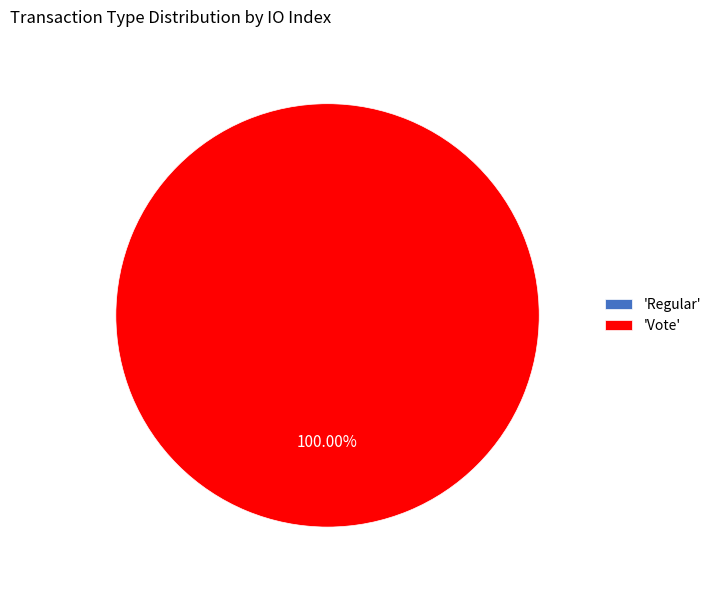

To the nearest percent, what is the average slice percentage?

50%